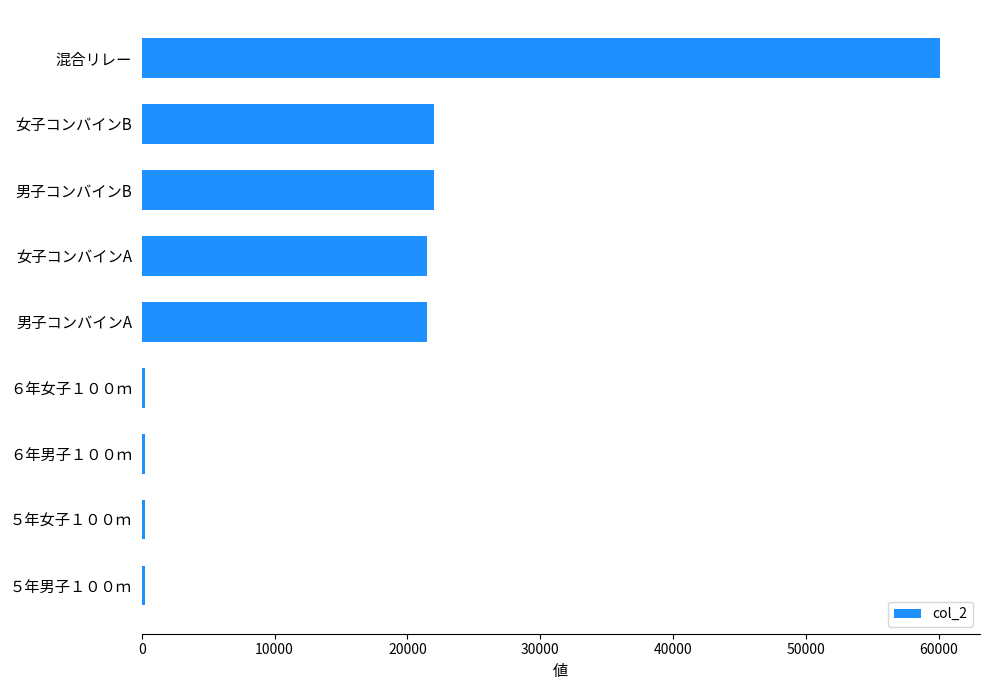

Which label corresponds to the largest value in the chart?

混合リレー